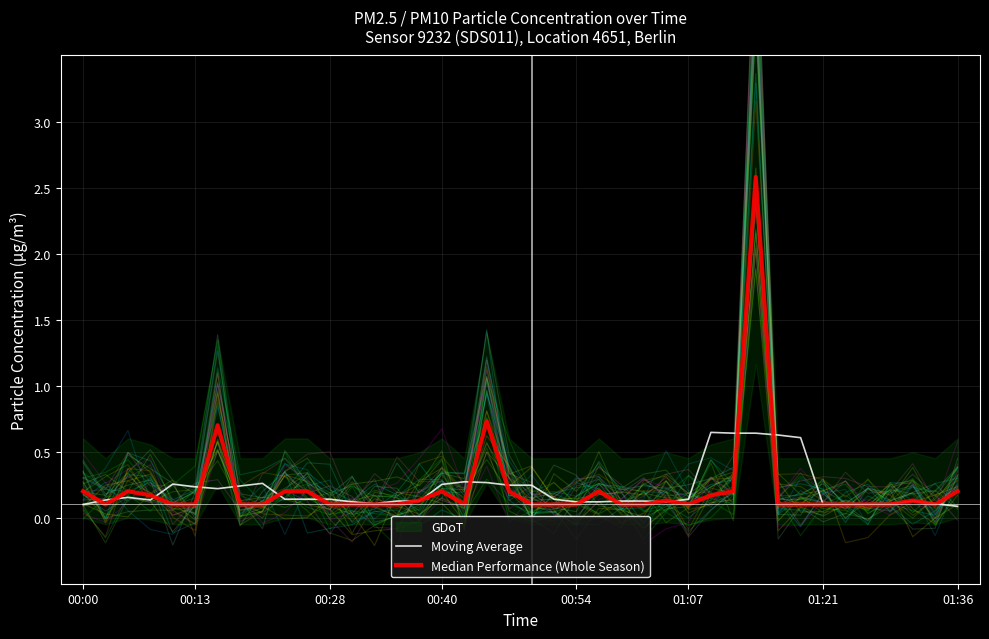

True or false: Moving Average has a value of 0.3 at 18.

True